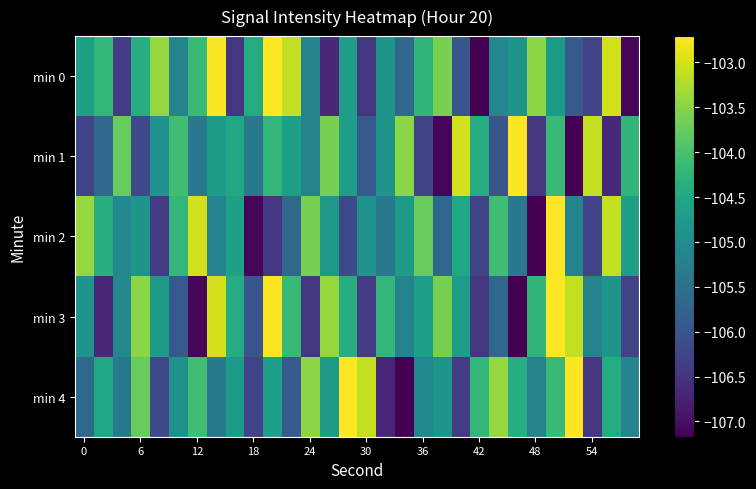

At how many categories does at least one series exceed -106?

30